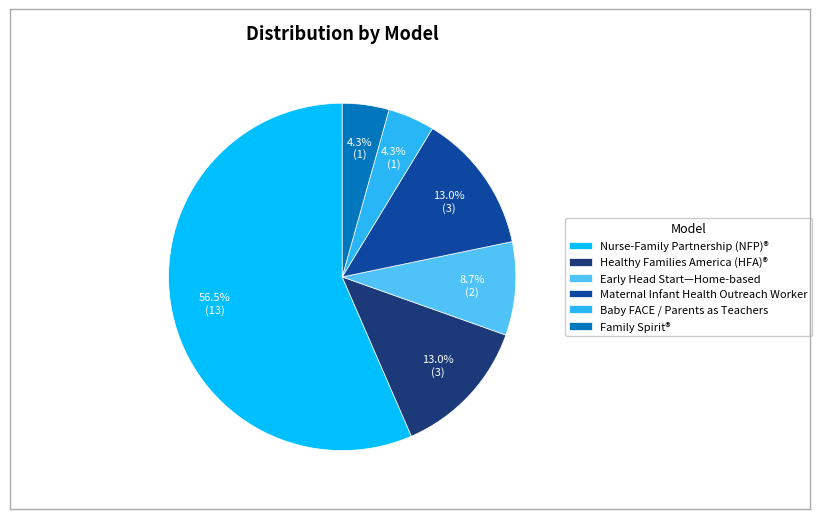

Is the sum of Early Head Start—Home-based and Family Spirit® greater than half?

No